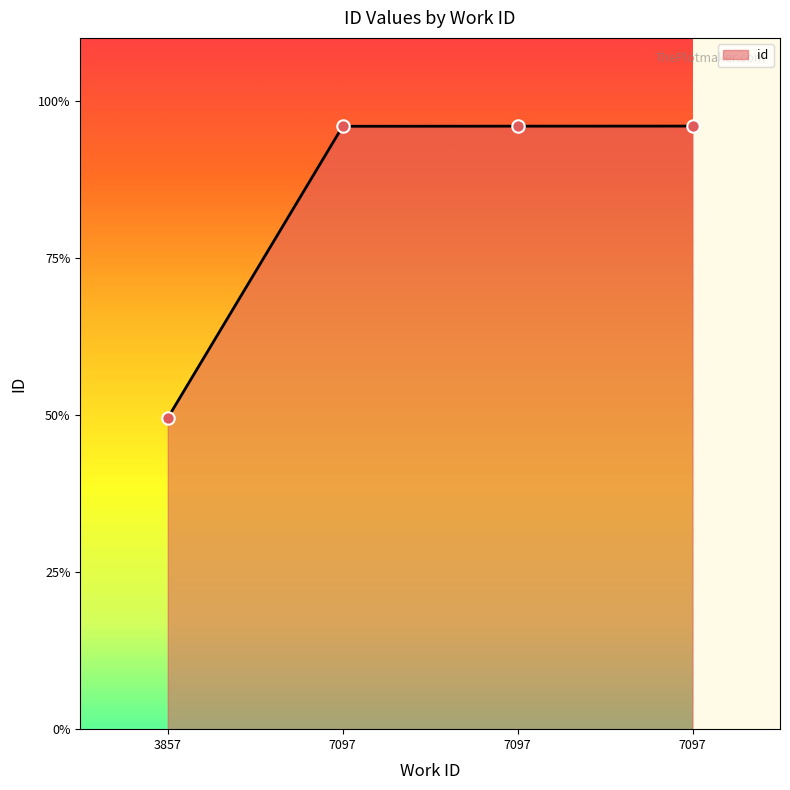

Which has a higher value, 3857 or 7097?

7097